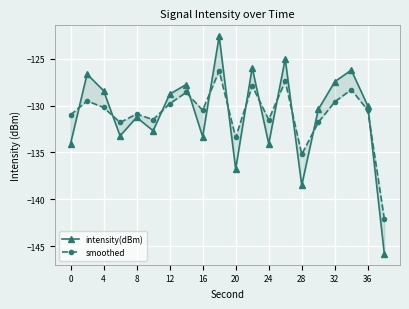

How many values in the intensity(dBm) series are below -130?

11